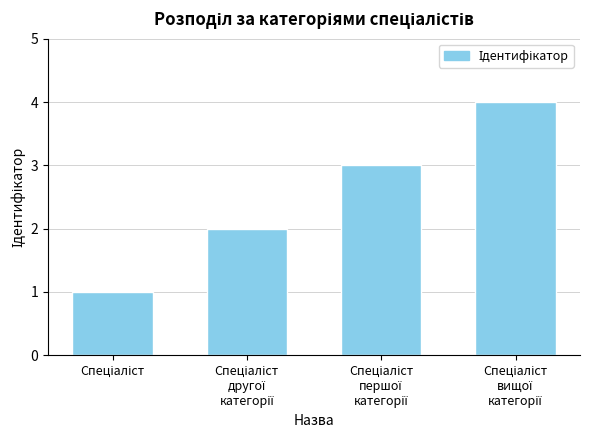

What is the difference between the maximum and minimum values?

3